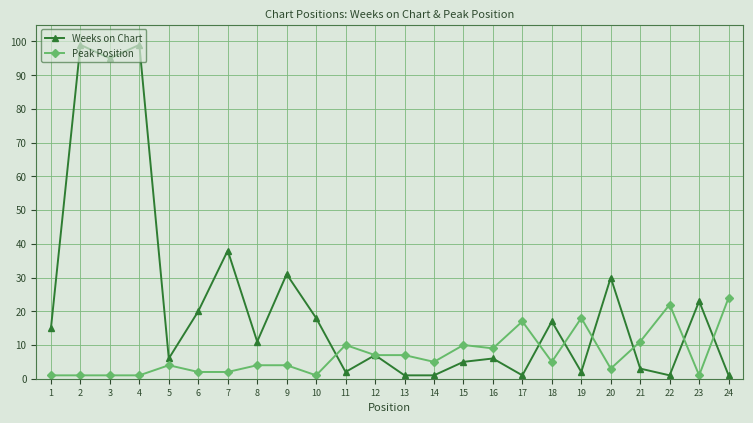

Reading left to right, transcribe all the data shown in this chart.

Weeks on Chart: 15	99	95	99	6	20	38	11	31	18	2	7	1	1	5	6	1	17	2	30	3	1	23	1
Peak Position: 1	1	1	1	4	2	2	4	4	1	10	7	7	5	10	9	17	5	18	3	11	22	1	24